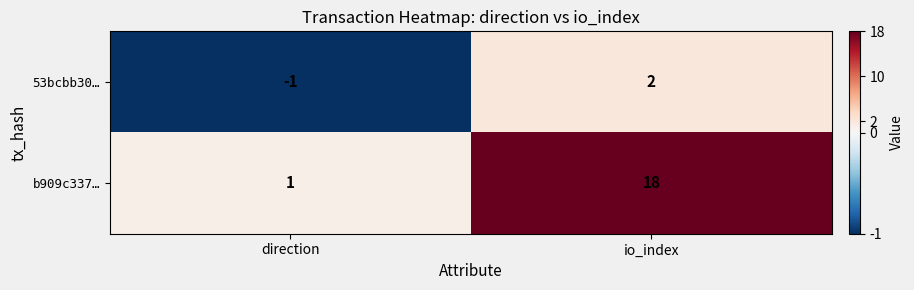

Reading left to right, list all the values displayed in this chart.

53bcbb30…: direction=-1	io_index=2
b909c337…: direction=1	io_index=18